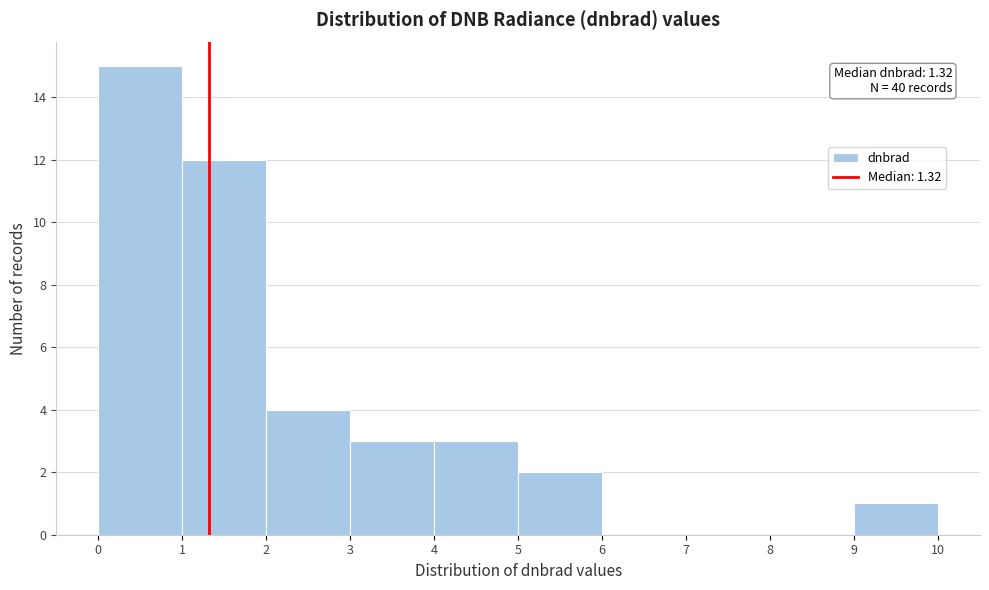

Over which range of the x-axis is the bar tallest?

0 to 1